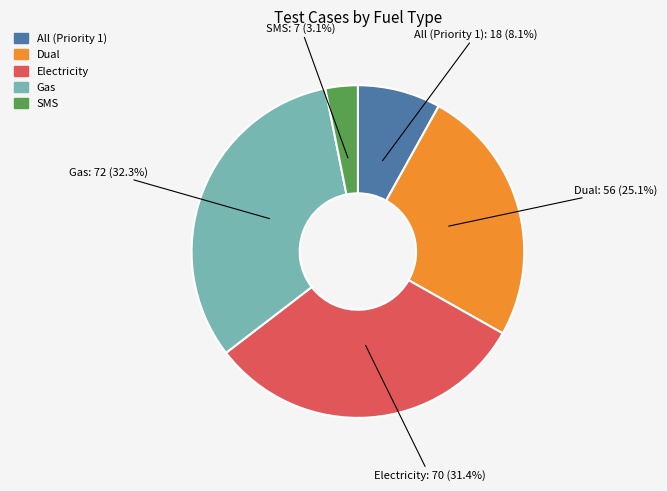

Count the number of slices in the pie.

5